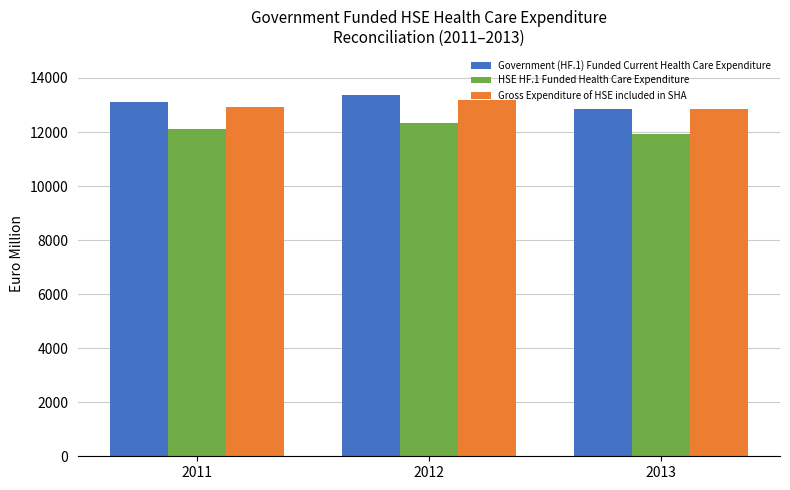

Which series has the largest total across all categories?

Government (HF.1) Funded Current Health Care Expenditure